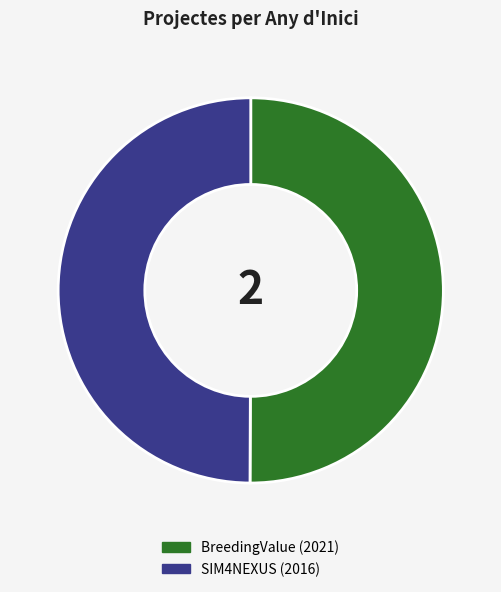

True or false: BreedingValue (2021) accounts for 50% of the total.

True